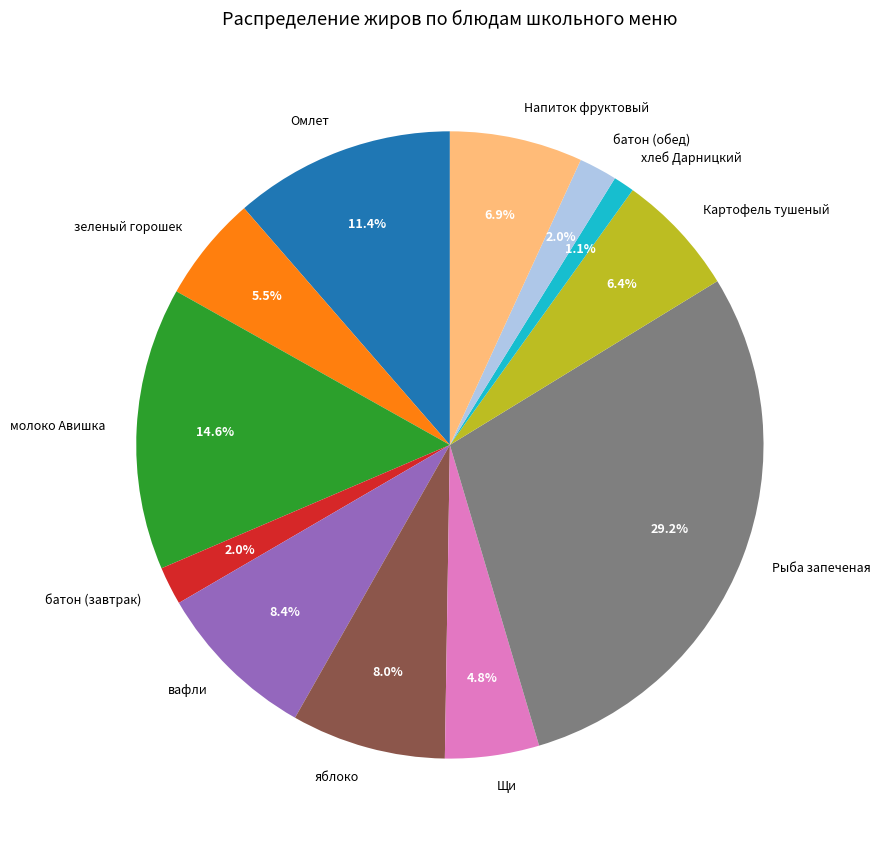

Is the sum of зеленый горошек and Омлет greater than half?

No